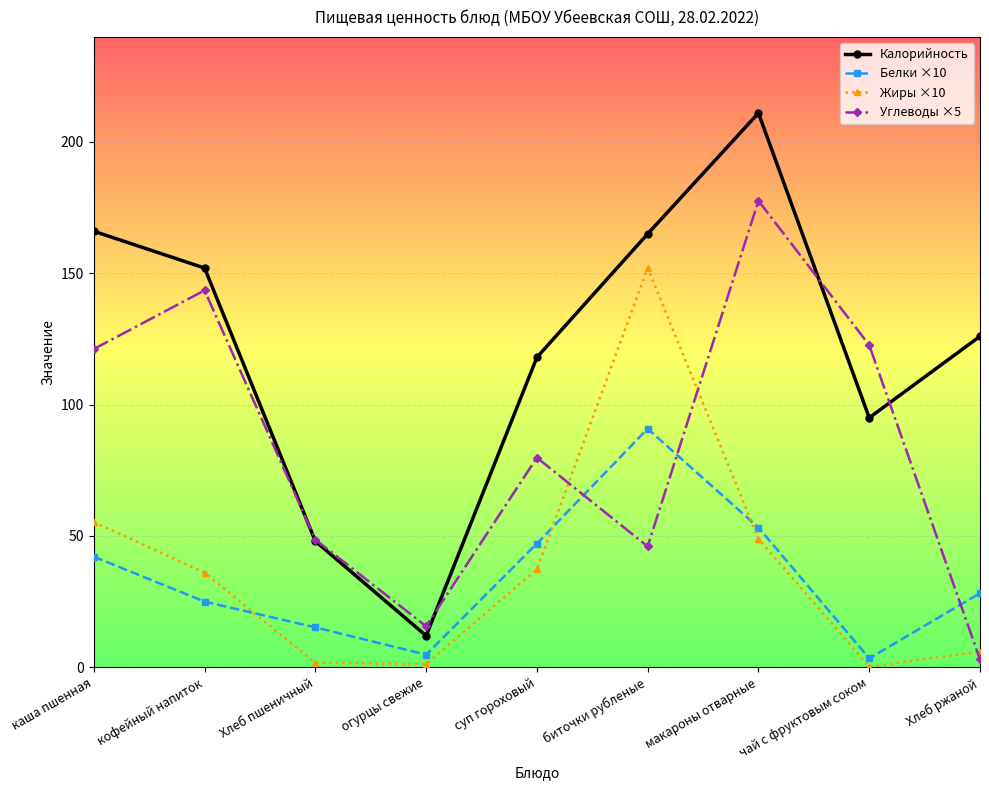

Is it true that Белки ×10 equals 4.8 at огурцы свежие?

True